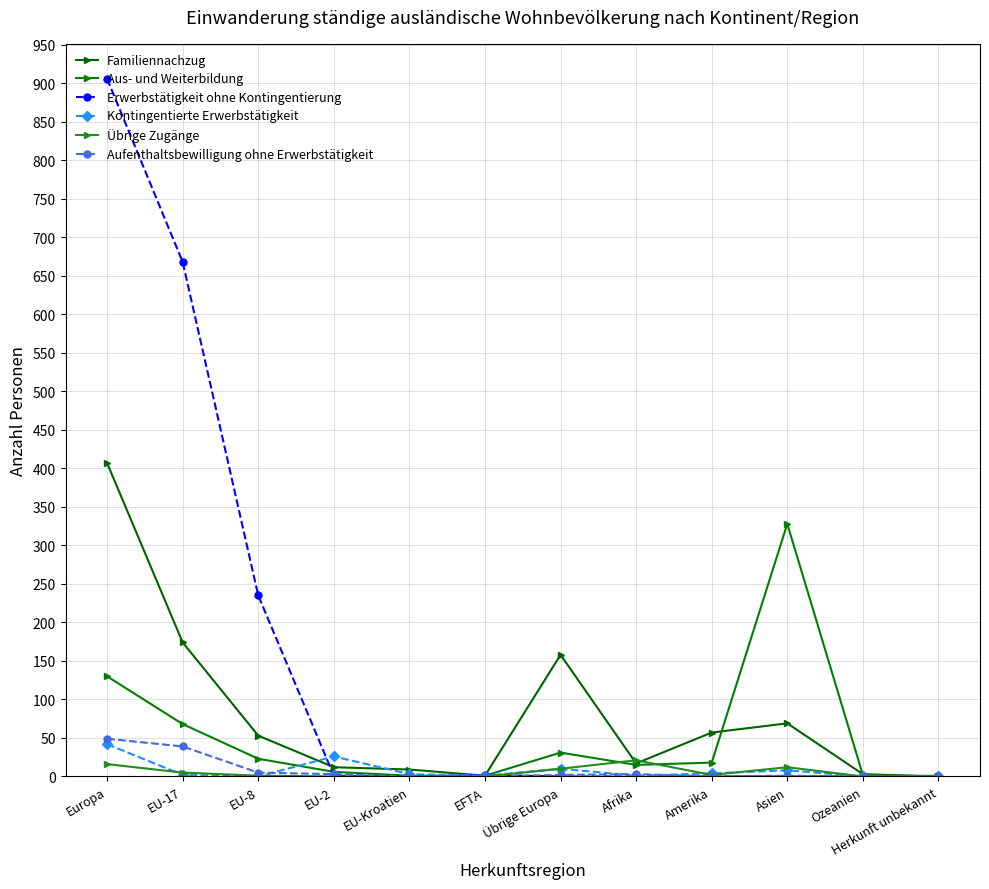

What is the difference between the second highest and second lowest values in the Übrige Zugänge series?

16